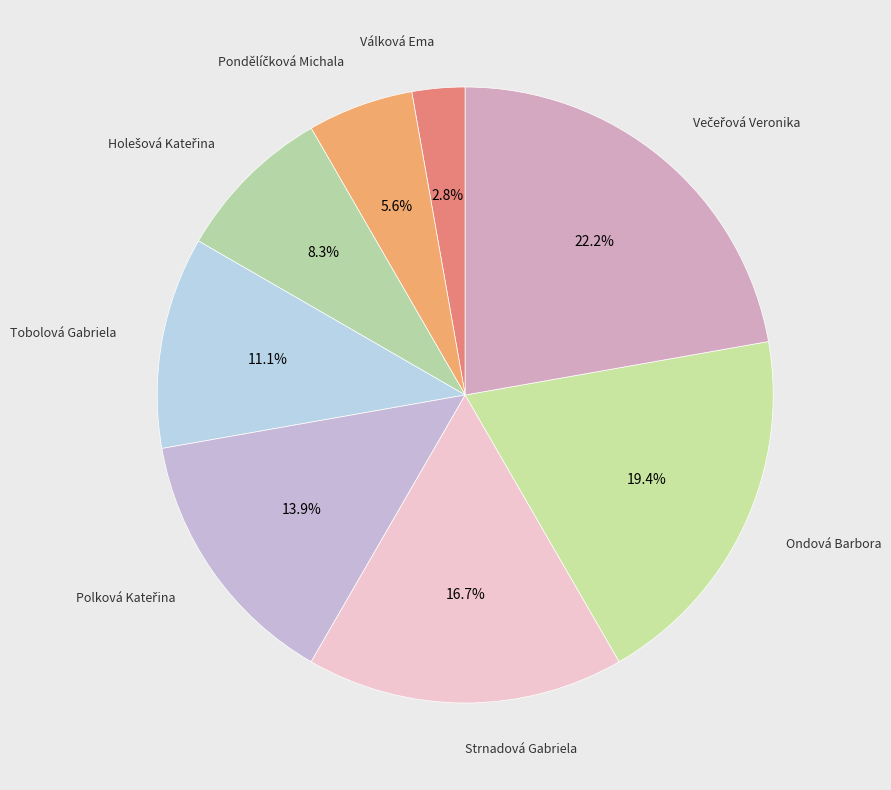

How many segments does this pie chart have?

8